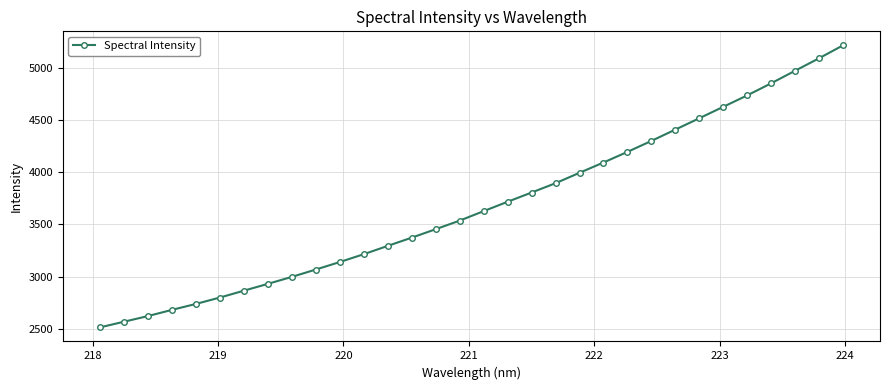

What is the value of the 13th point from the left?

3293.7